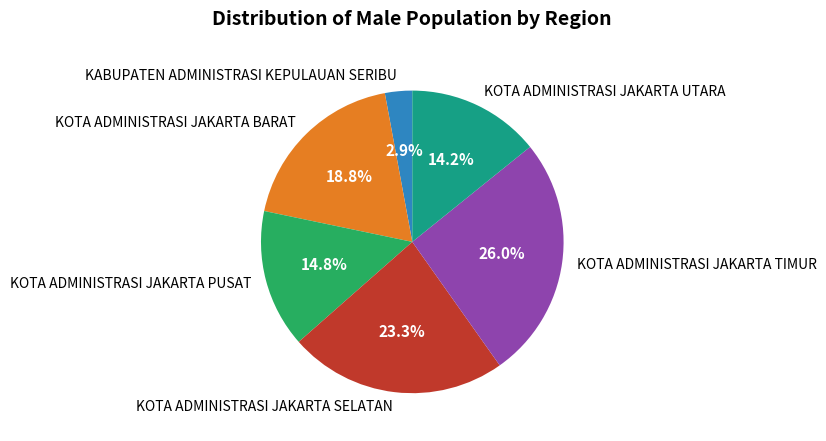

Which slice is the largest?

KOTA ADMINISTRASI JAKARTA TIMUR